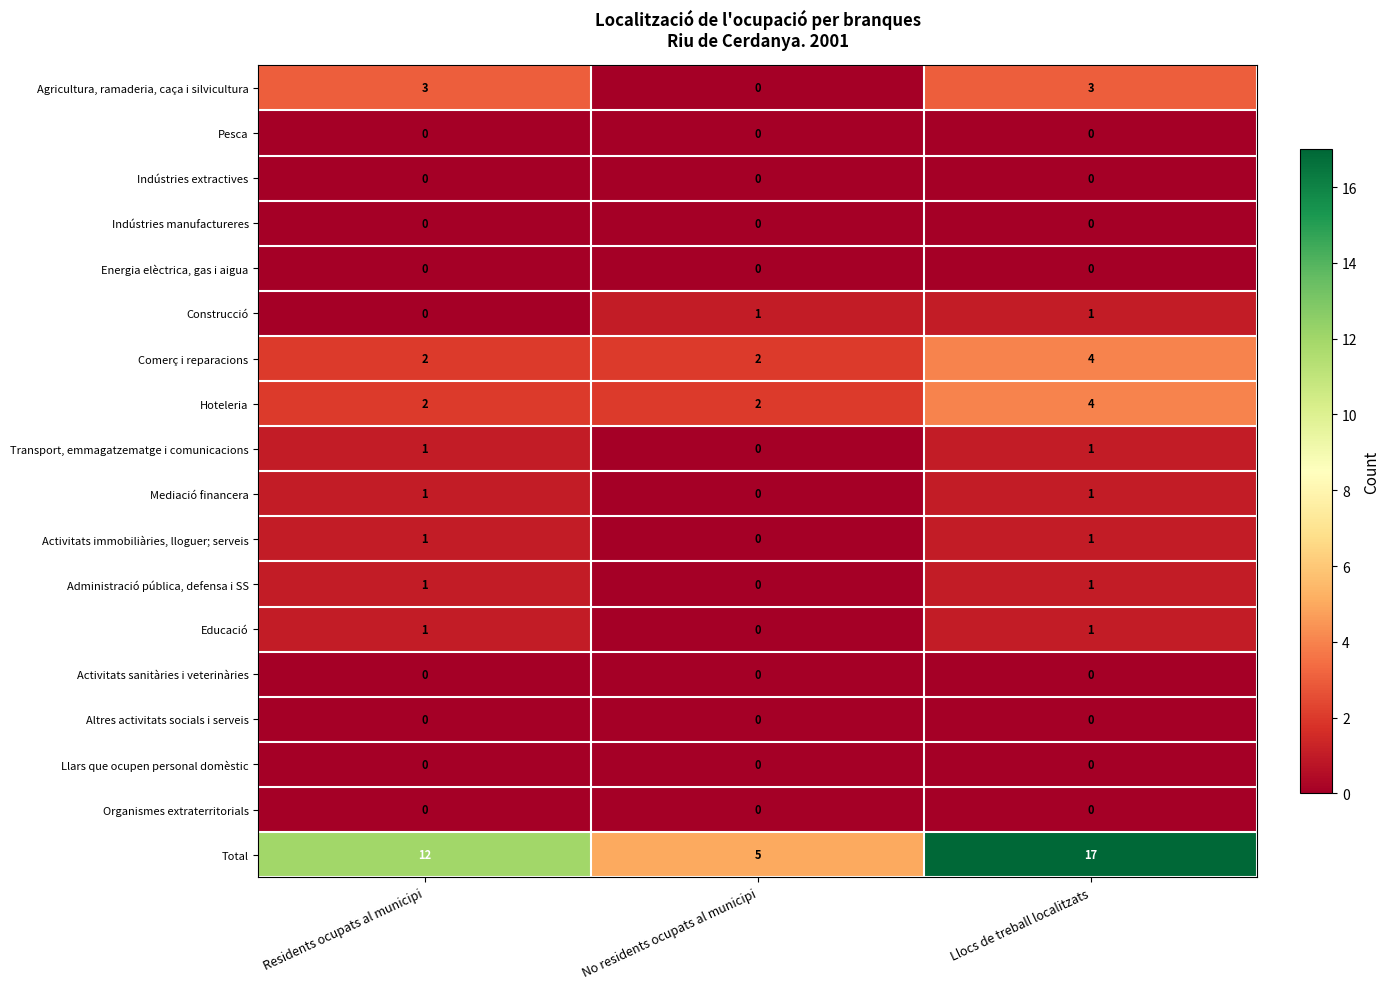

What is the difference between the second highest and minimum values in the Total series?

7